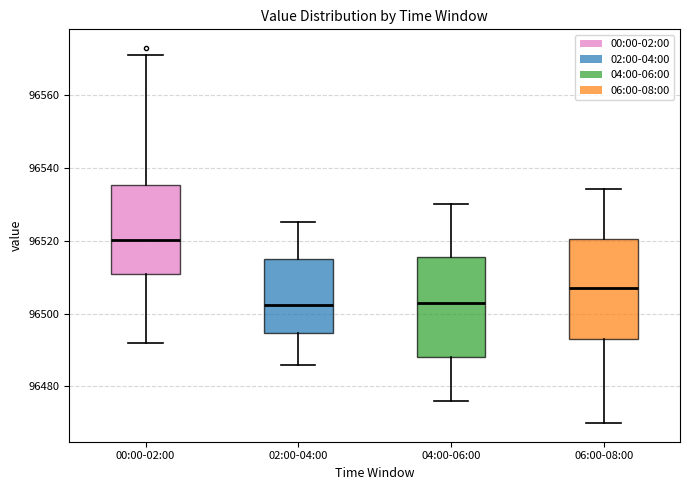

Reading left to right, read every box against the y-axis: the position of its median line, the range the box covers, and the ends of its whiskers. The values are not printed on the chart, so give them approximately, as read against the axis.

00:00-02:00: median 96520, box 96510 to 96536, whiskers 96492 to 96570
02:00-04:00: median 96502, box 96494 to 96514, whiskers 96486 to 96526
04:00-06:00: median 96502, box 96488 to 96516, whiskers 96476 to 96530
06:00-08:00: median 96508, box 96494 to 96520, whiskers 96470 to 96534